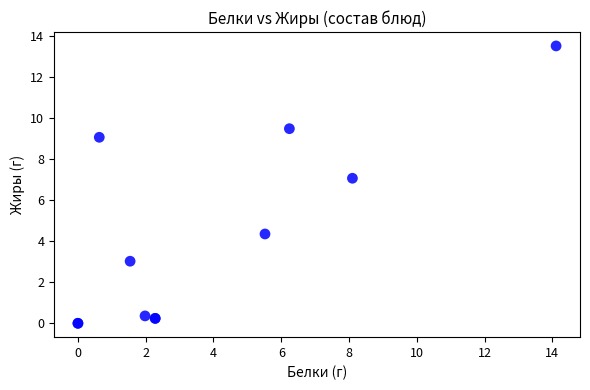

What Y value in the scatter plot is closest to 6?

7.1